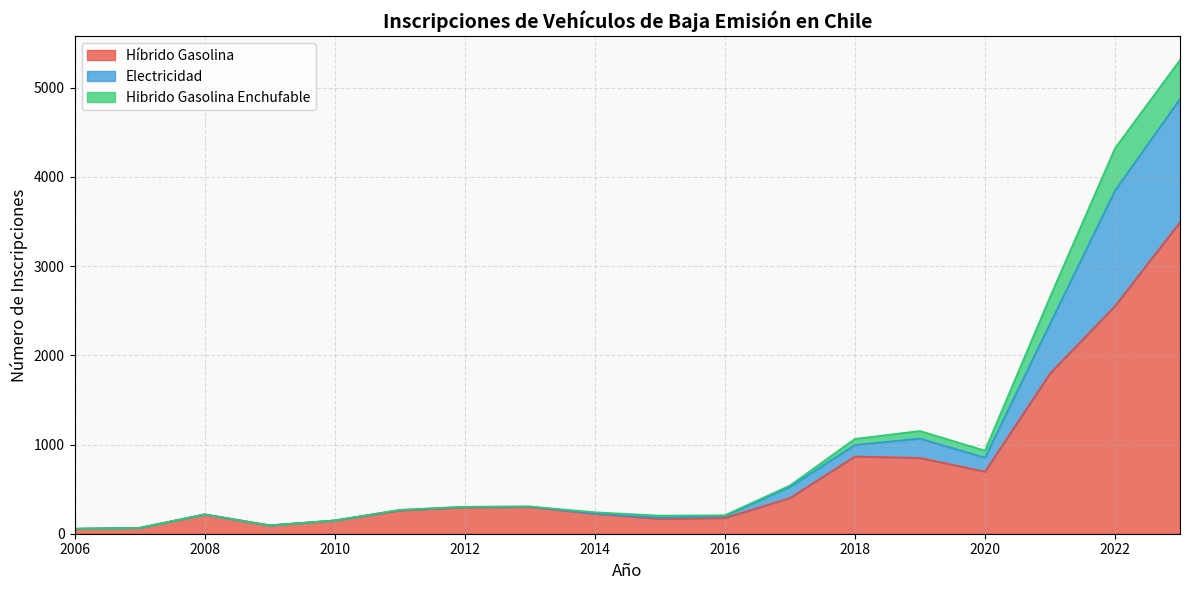

True or false: Híbrido Gasolina has more than 2 interior local peaks.

True